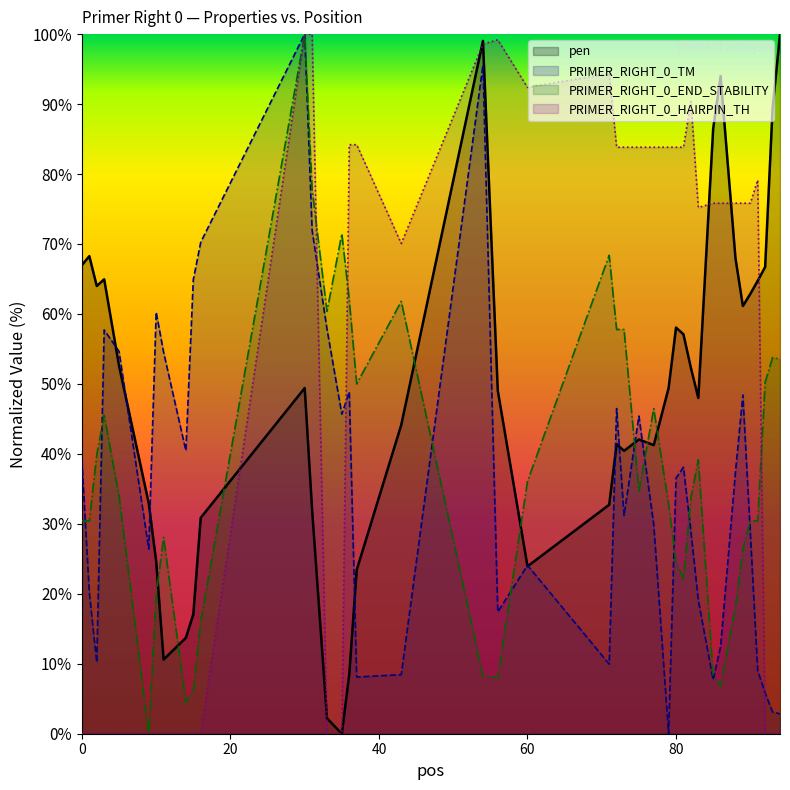

What is the difference between the second highest and second lowest values in the pen series?

96.8